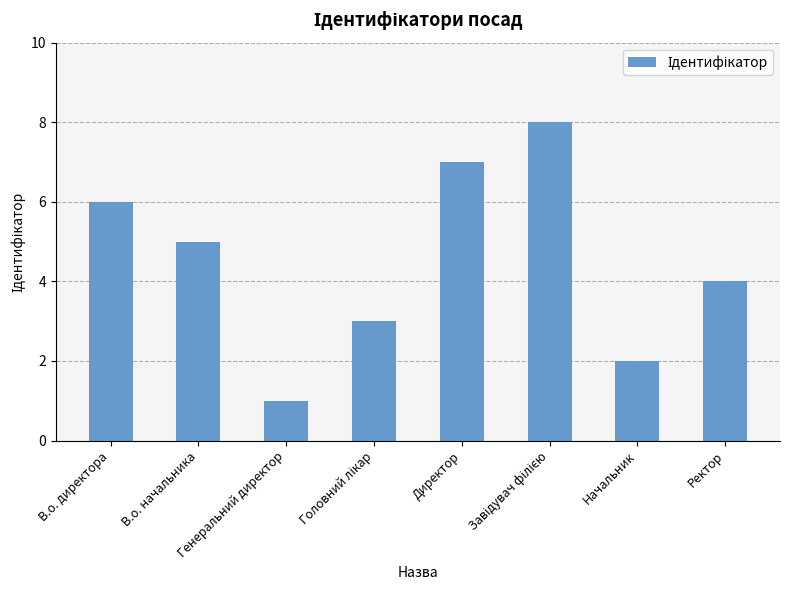

Which label corresponds to the smallest value in the chart?

Генеральний директор